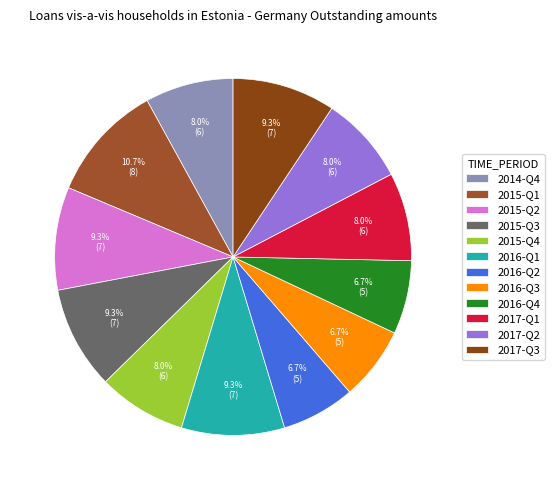

Count the number of slices in the pie.

12